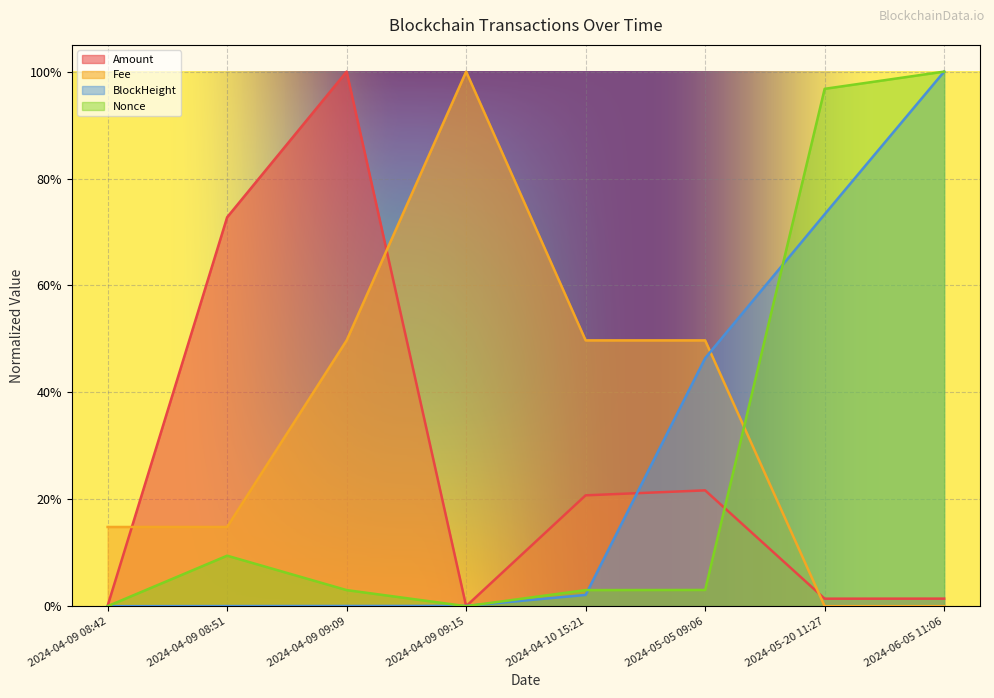

What is the total value across all series at 2024-04-09 09:09?

1.5